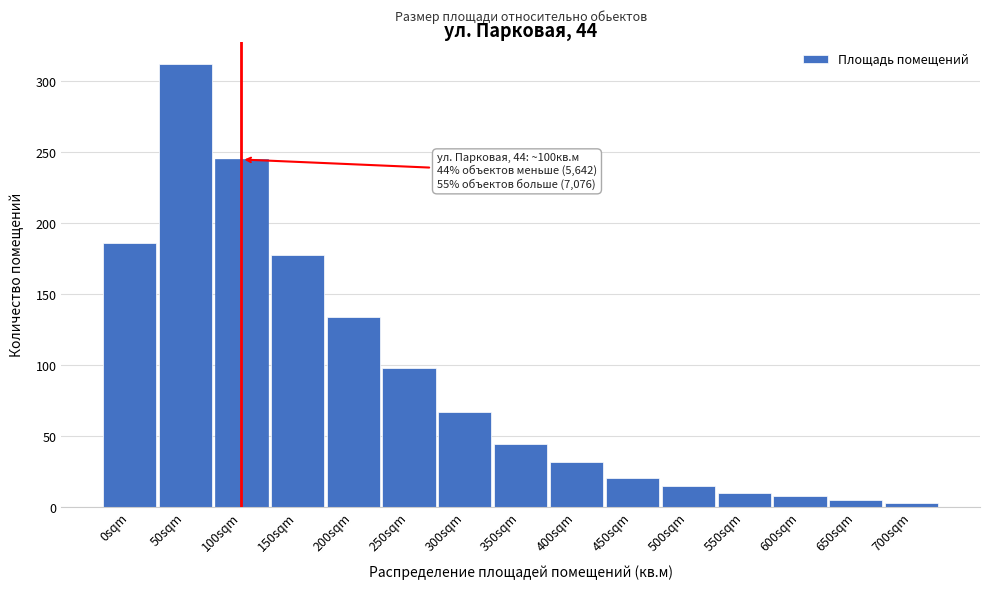

Reading left to right, transcribe all the data shown in this chart.

186	312	245	178	134	98	67	45	32	21	15	10	8	5	3